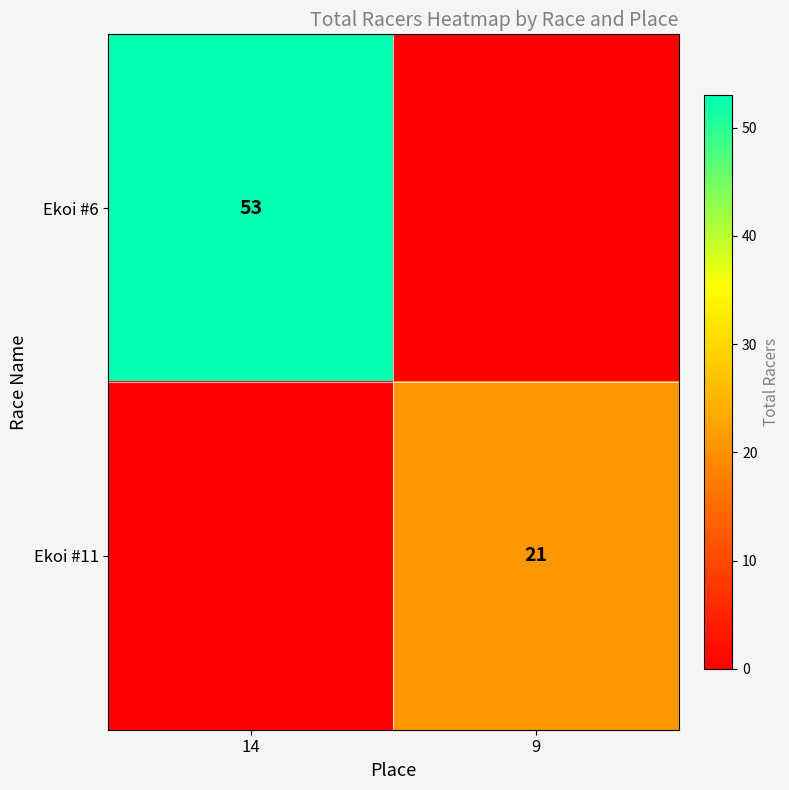

The value of Ekoi #11 at 9 is 21. True or false?

True